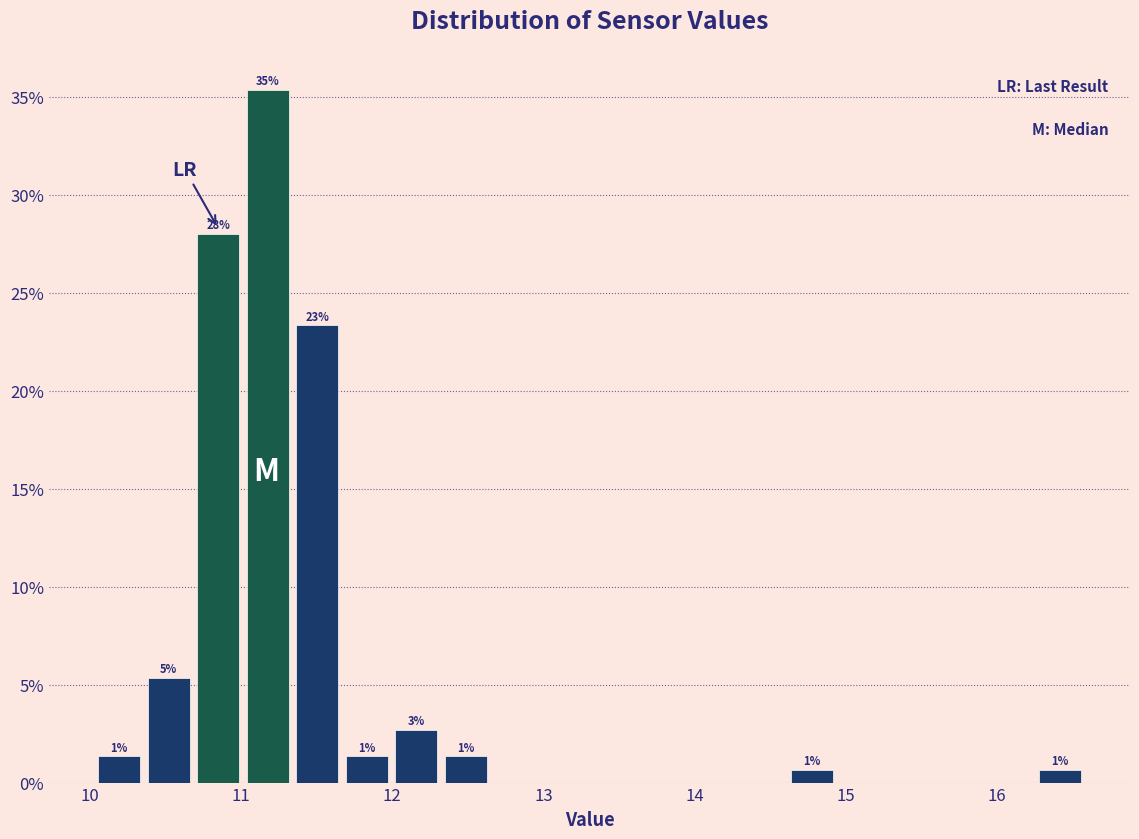

Around what value on the x-axis is the tallest bar? Give the approximate position of its centre, as read against the axis.

11.2